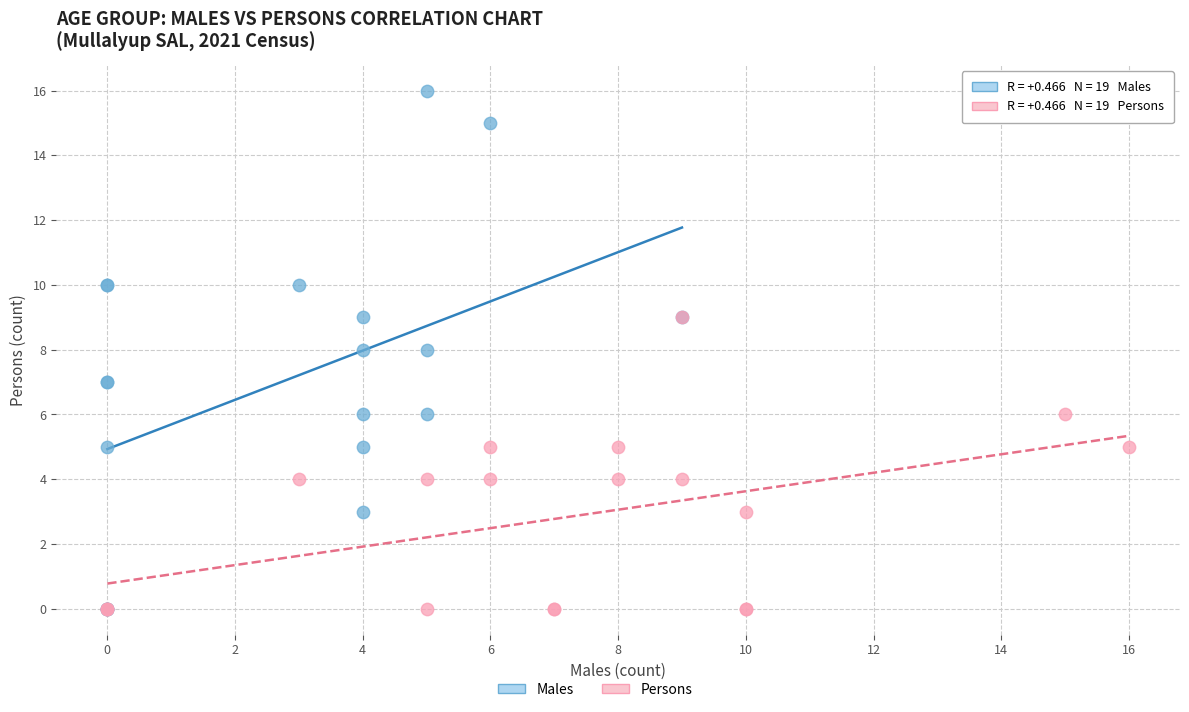

Which series has the largest Y range (max minus min)?

Males